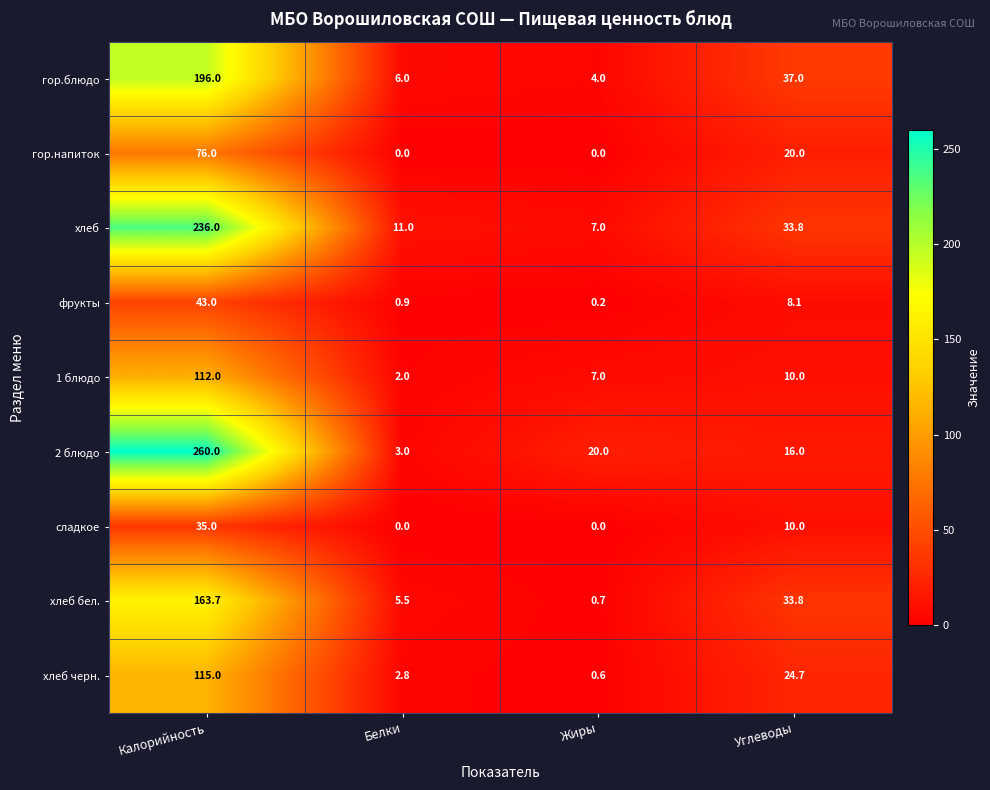

What is the spread (max minus min) of values at Белки?

11.0